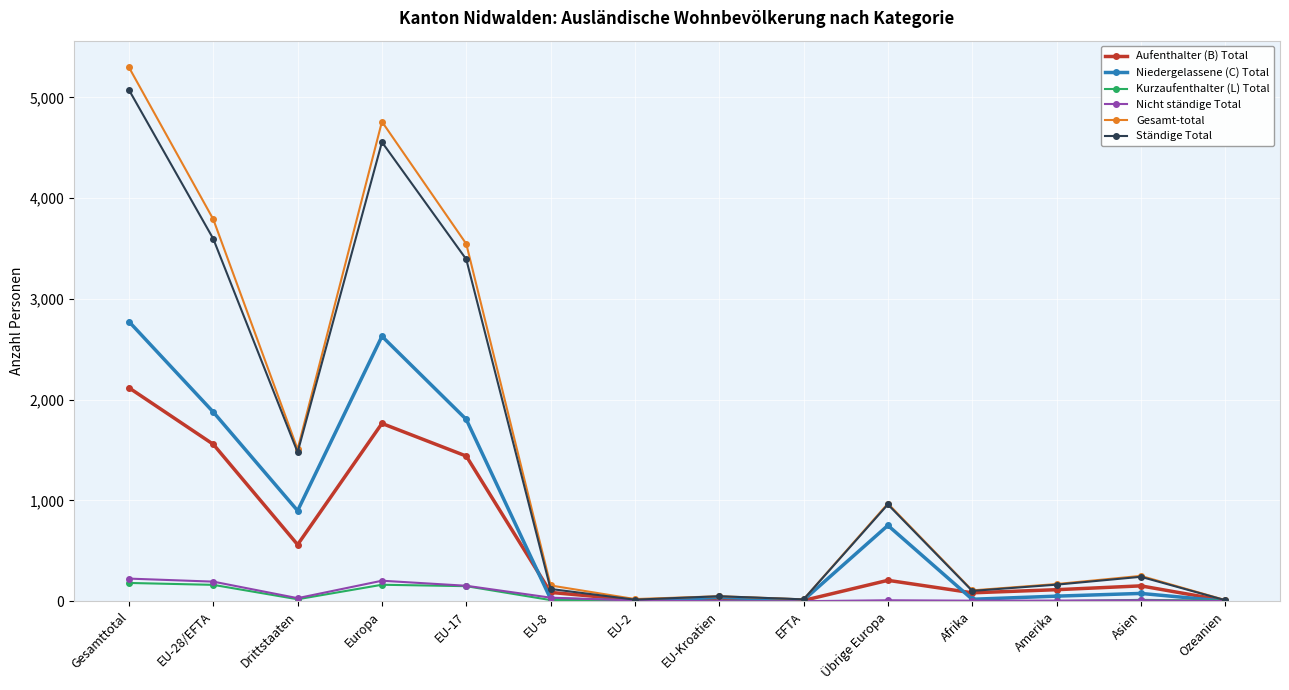

The value of Gesamt-total at EU-28/EFTA is 1710. True or false?

False